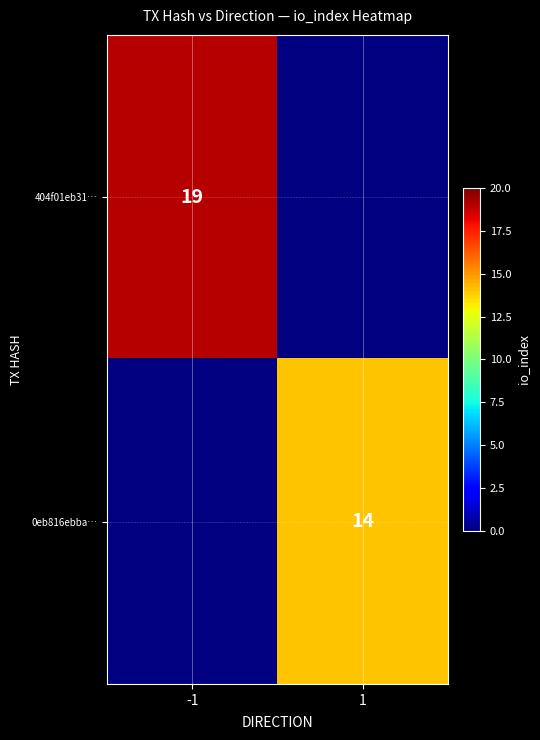

What is the smallest value displayed?

14.0